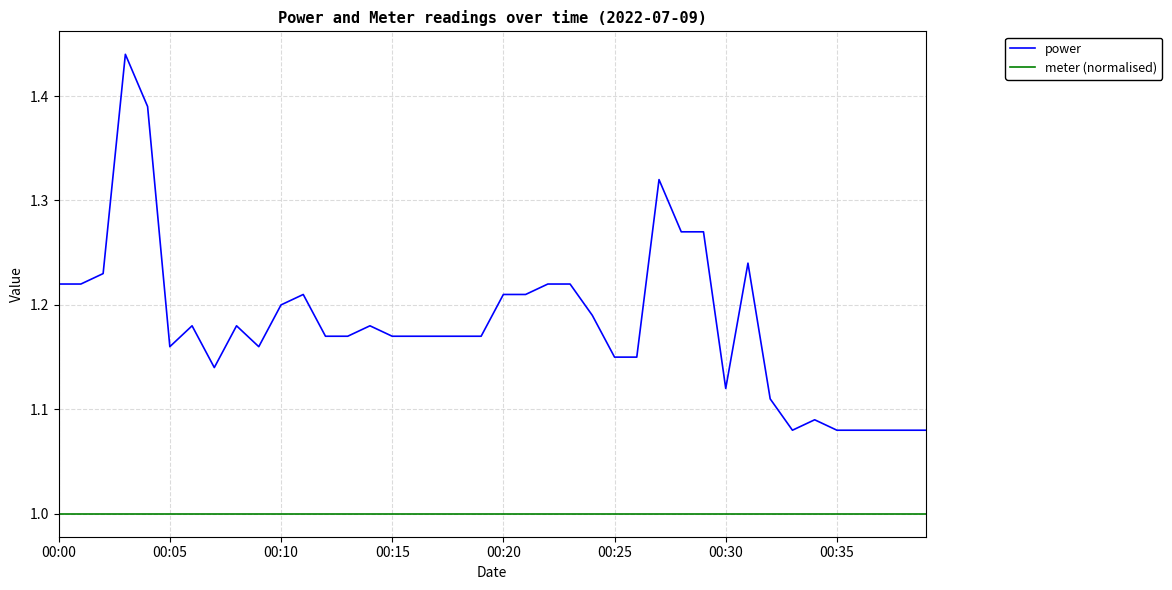

Which series has the largest total across all categories?

power